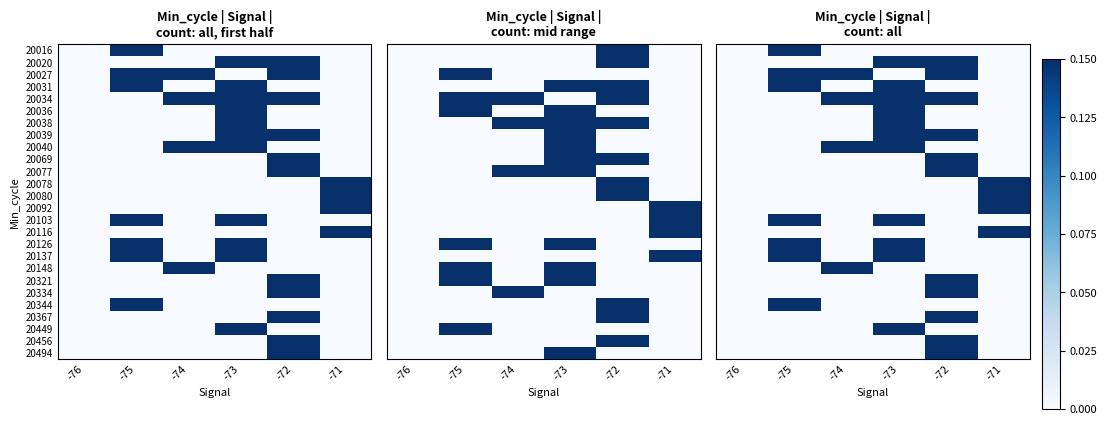

Is the value of 20092 at -72 greater than the value of 20449 at -76?

No